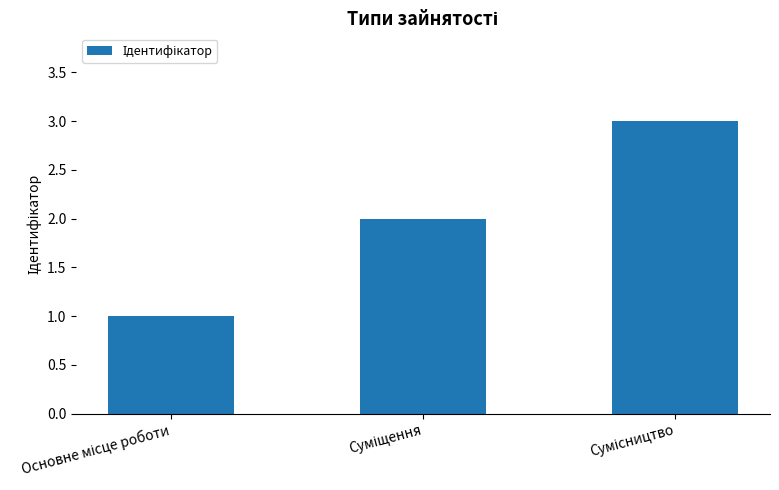

How many values are below 2?

1